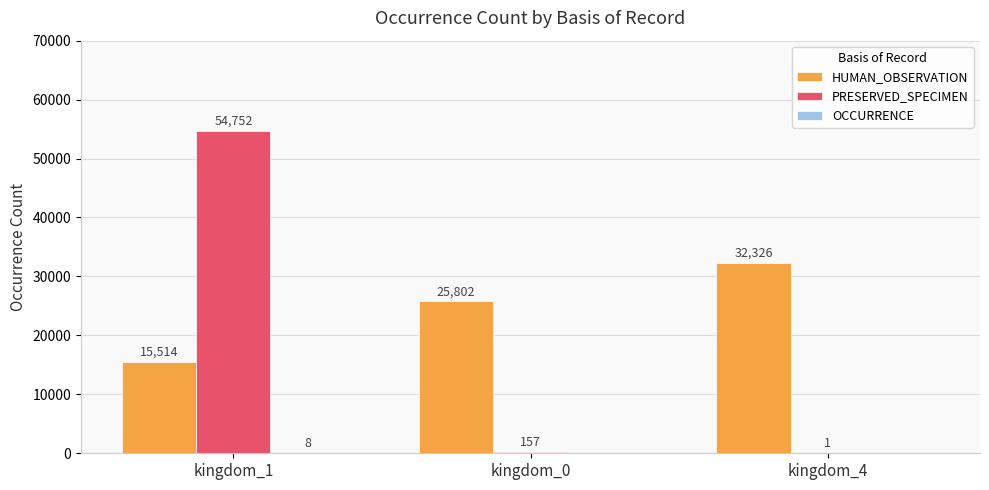

Is it true that PRESERVED_SPECIMEN equals 89293 at kingdom_1?

False